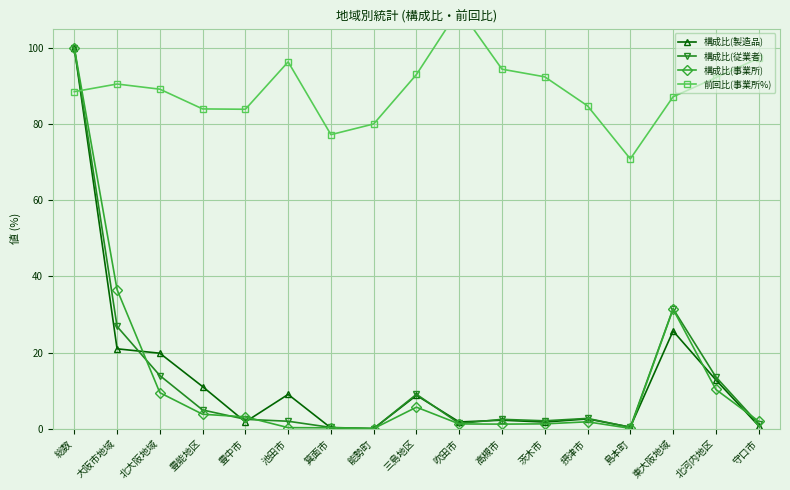

True or false: 構成比(製造品) has more than 0 points higher than both neighbors.

True